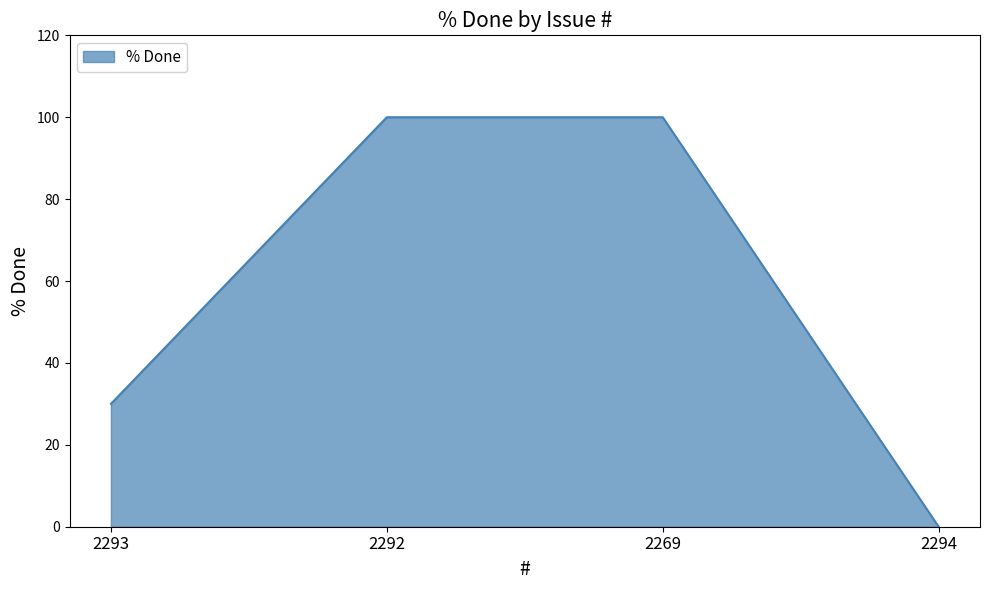

True or false: the data shows 131 at 2269.

False